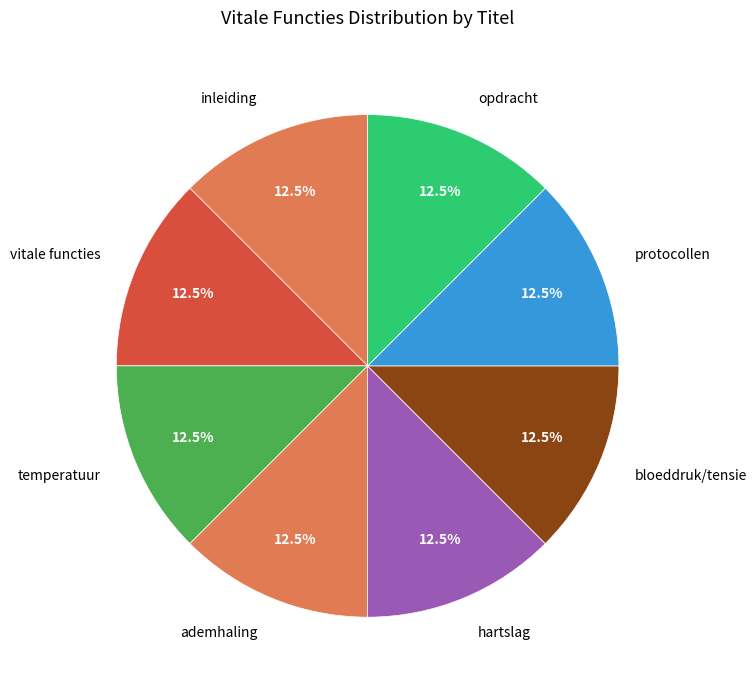

Count the number of slices in the pie.

8